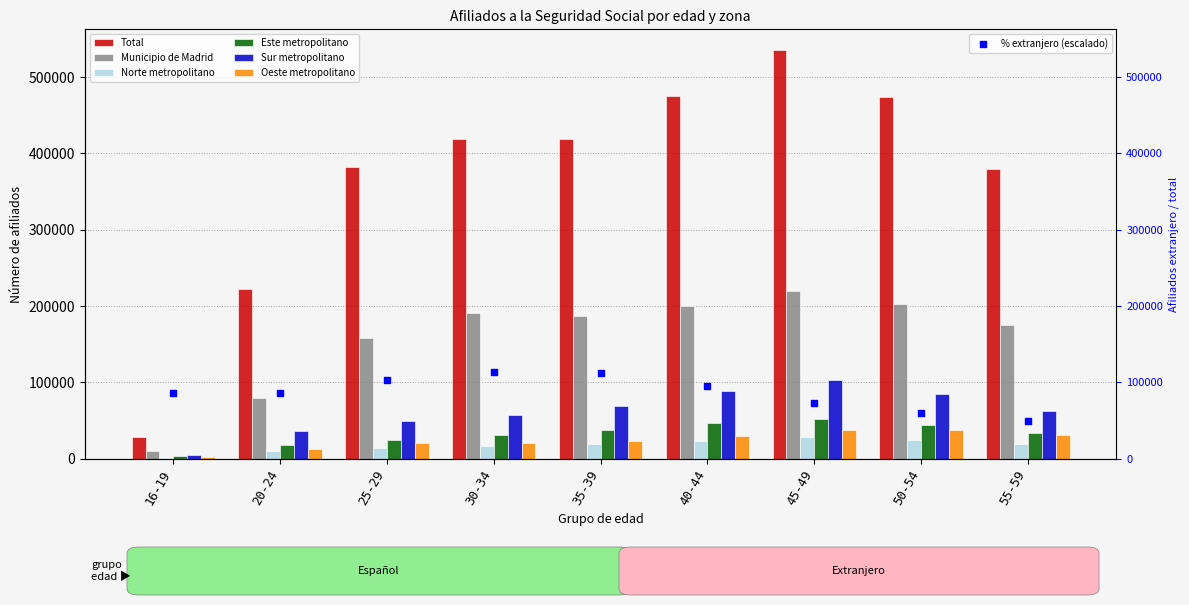

Which series has the largest total across all categories?

Total